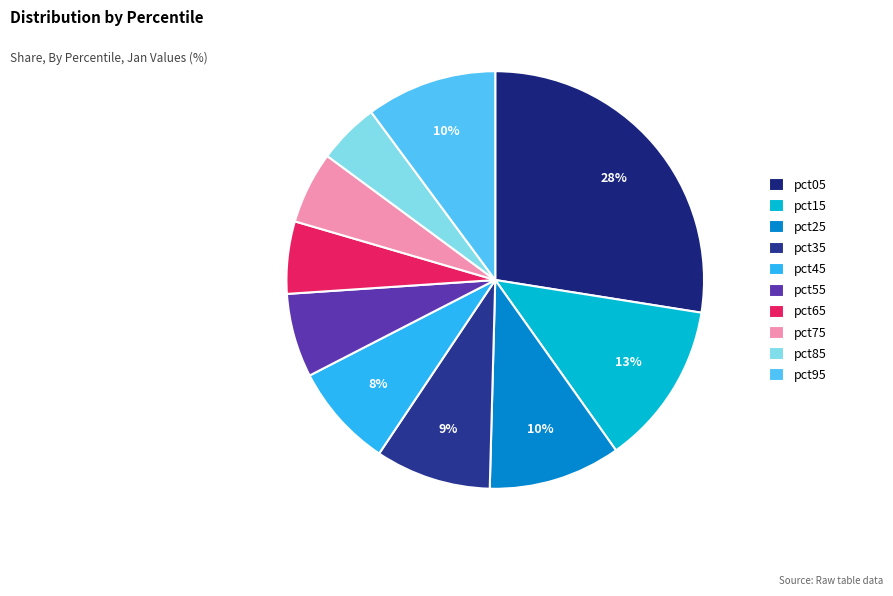

Is it true that pct75 is 1% of the pie?

False